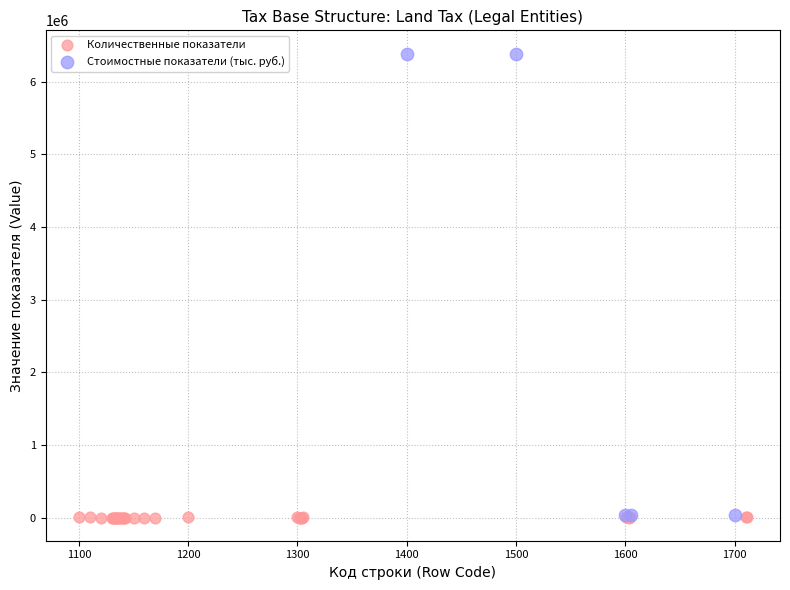

Which series reaches the maximum Y coordinate?

Стоимостные показатели (тыс. руб.)